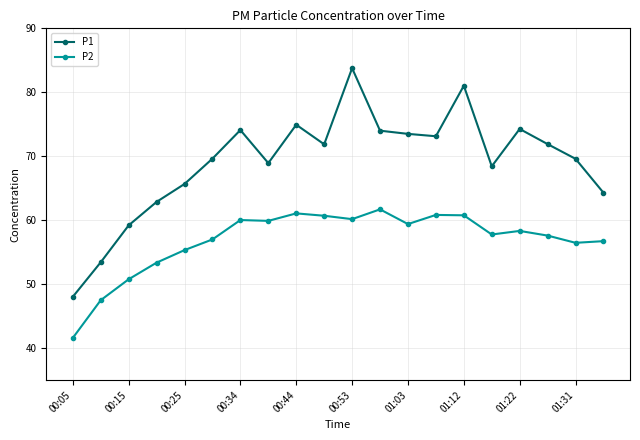

What is the sum of all P2 values?

1137.0